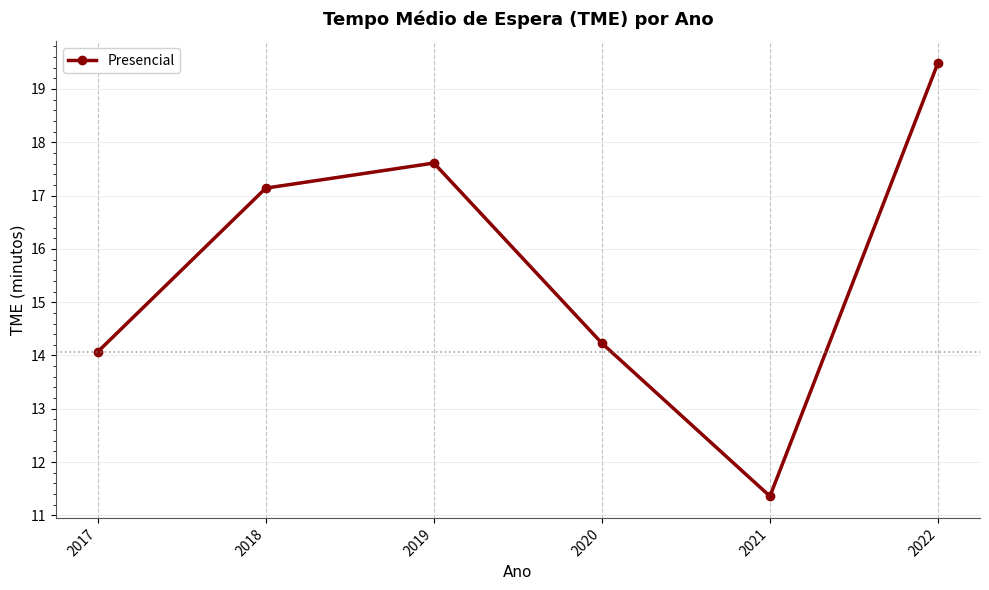

What is the minimum value shown in the chart?

11.4